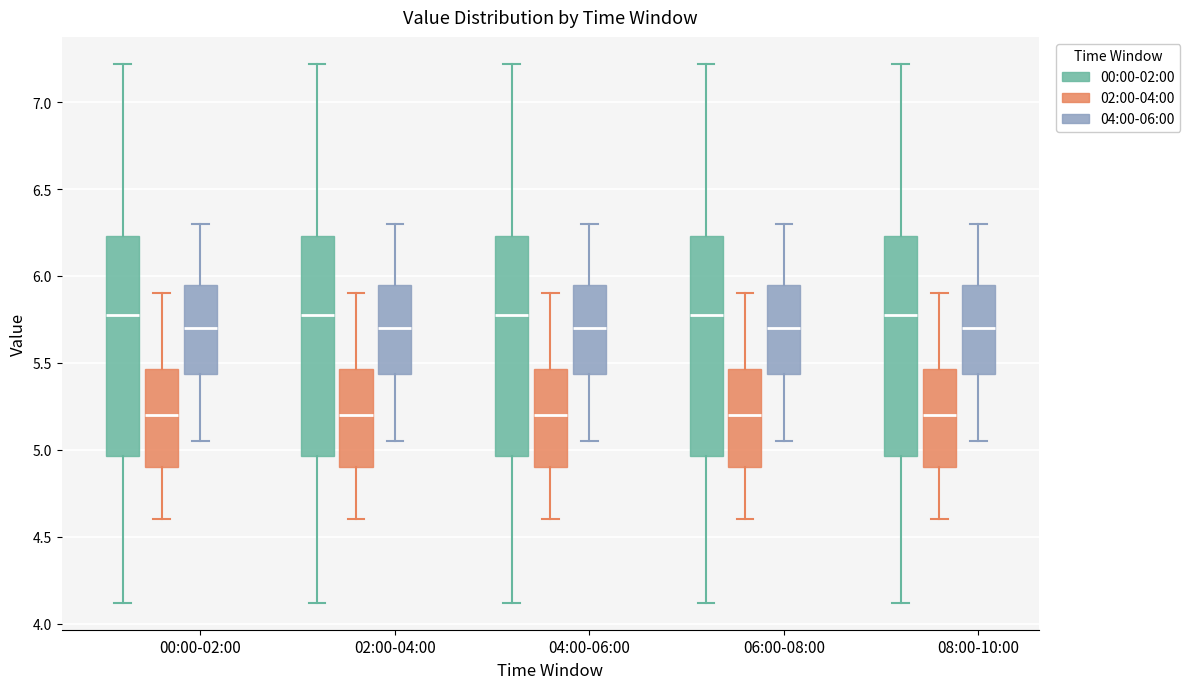

Where does the lower whisker of the box for 04:00-06:00 (00:00-02:00) end on the y-axis? The values are not printed on the chart, so give them approximately, as read against the axis.

4.10